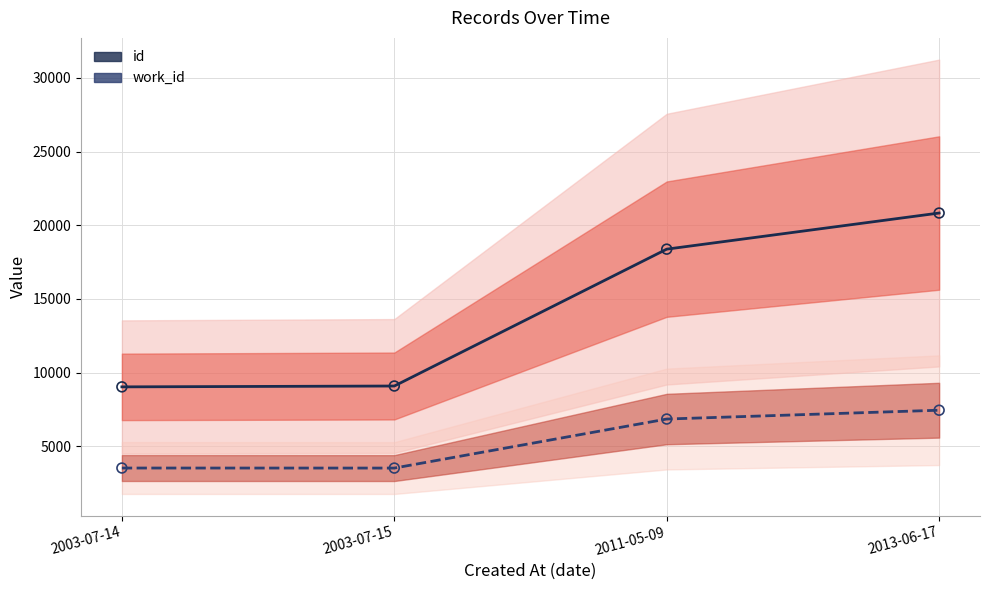

Is the value of work_id points at 2003-07-14 greater than the value of id points at 2013-06-17?

No